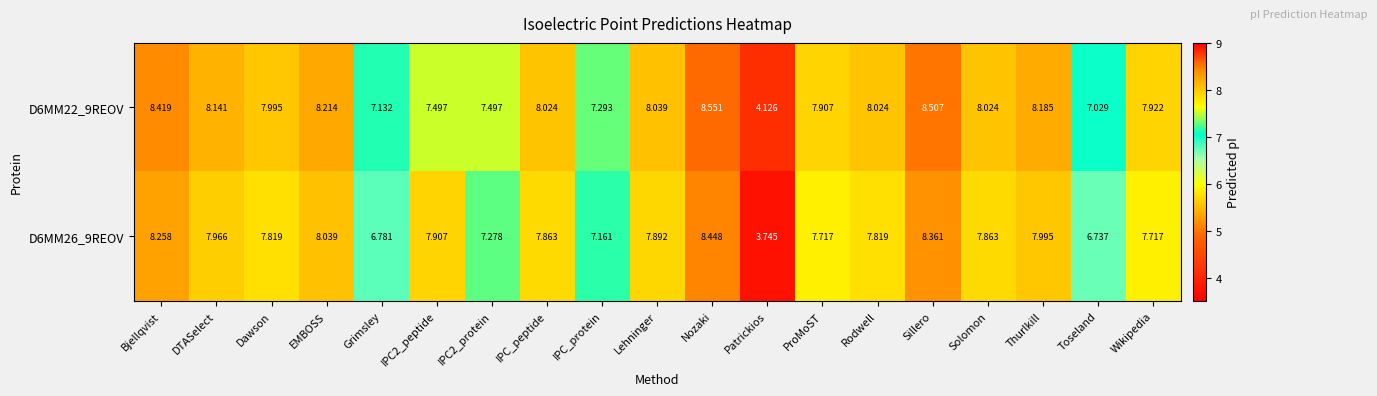

Where is D6MM22_9REOV nearest to the value 6?

Toseland